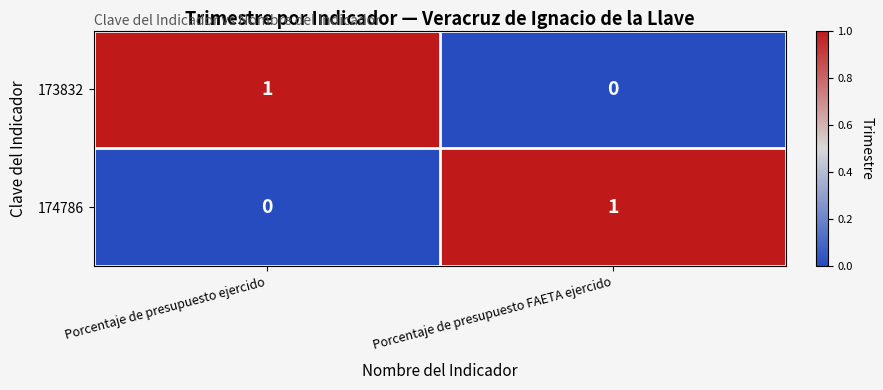

At which label is 173832 closest to 0?

Porcentaje de presupuesto FAETA ejercido